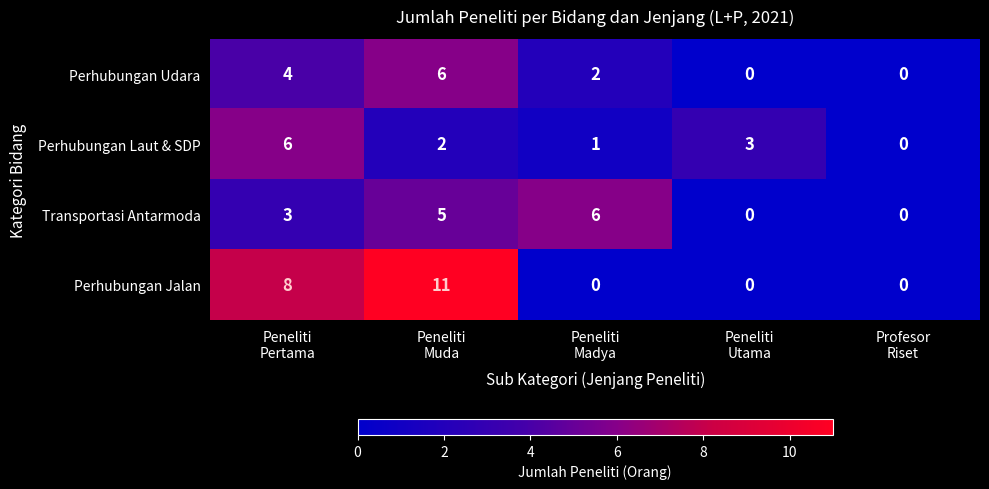

What is the difference between the maximum and second lowest values in the Transportasi Antarmoda series?

6